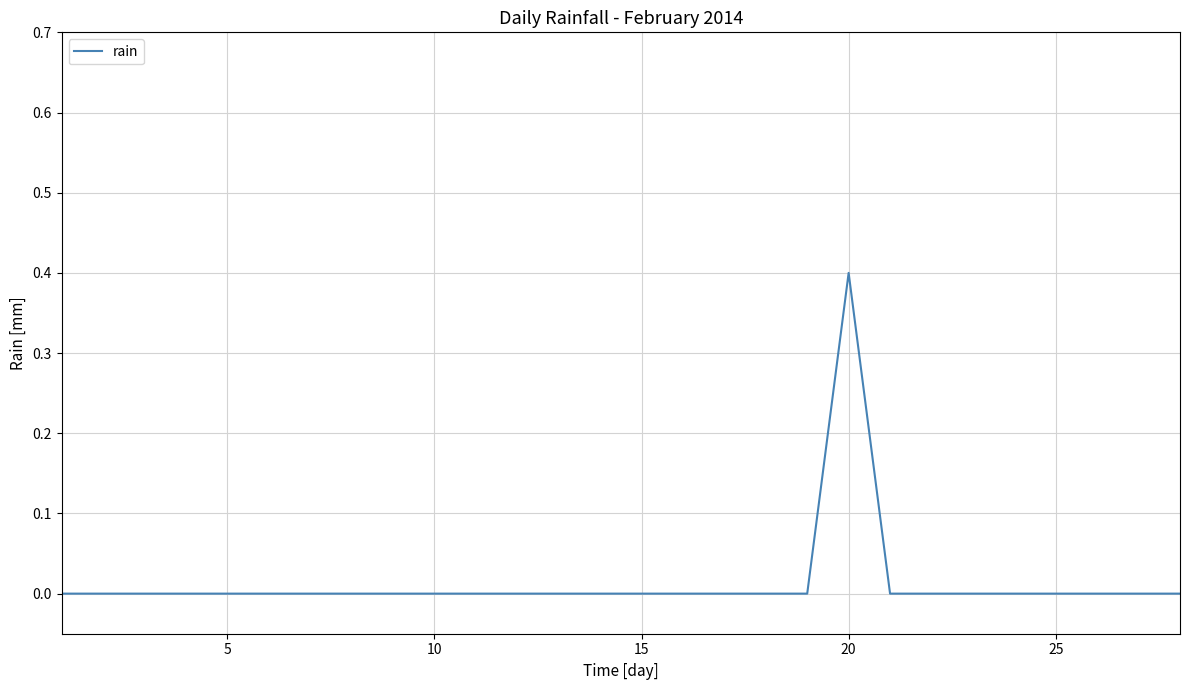

True or false: the data has more than 0 interior local peaks.

True